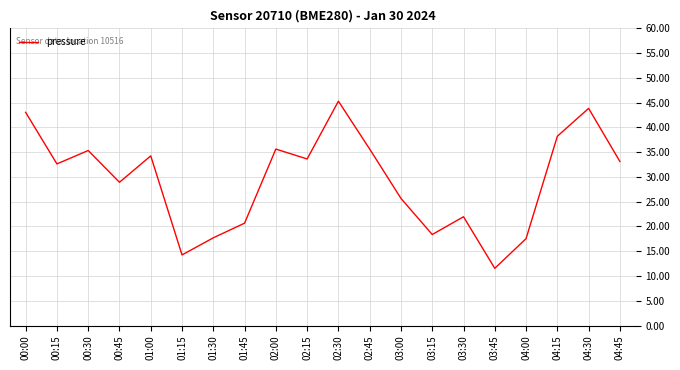

What is the ratio of the value at 01:15 to the value at 00:45?

0.5